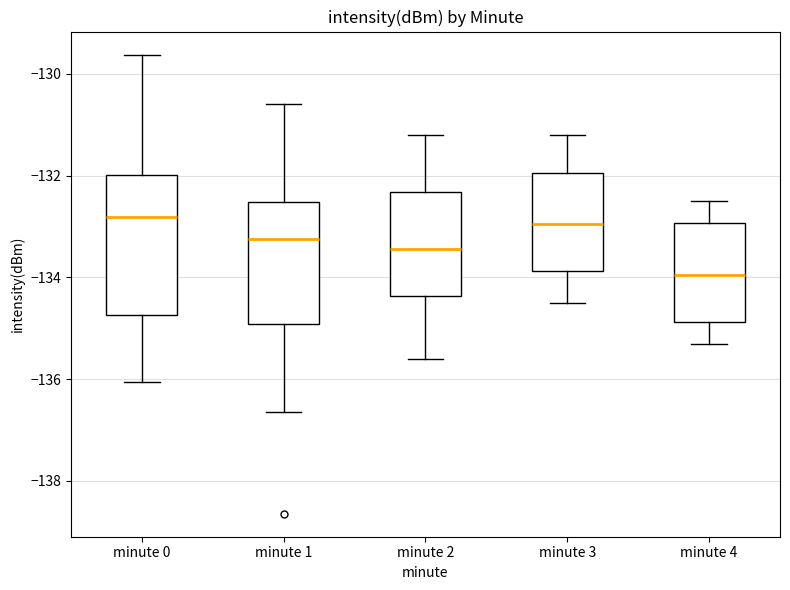

Reading left to right, read every box against the y-axis: the position of its median line, the range the box covers, and the ends of its whiskers. The values are not printed on the chart, so give them approximately, as read against the axis.

minute 0: median -132.8, box -134.8 to -132.0, whiskers -136.0 to -129.6
minute 1: median -133.2, box -135.0 to -132.6, whiskers -136.6 to -130.6
minute 2: median -133.4, box -134.4 to -132.4, whiskers -135.6 to -131.2
minute 3: median -133.0, box -133.8 to -132.0, whiskers -134.4 to -131.2
minute 4: median -134.0, box -134.8 to -133.0, whiskers -135.2 to -132.4